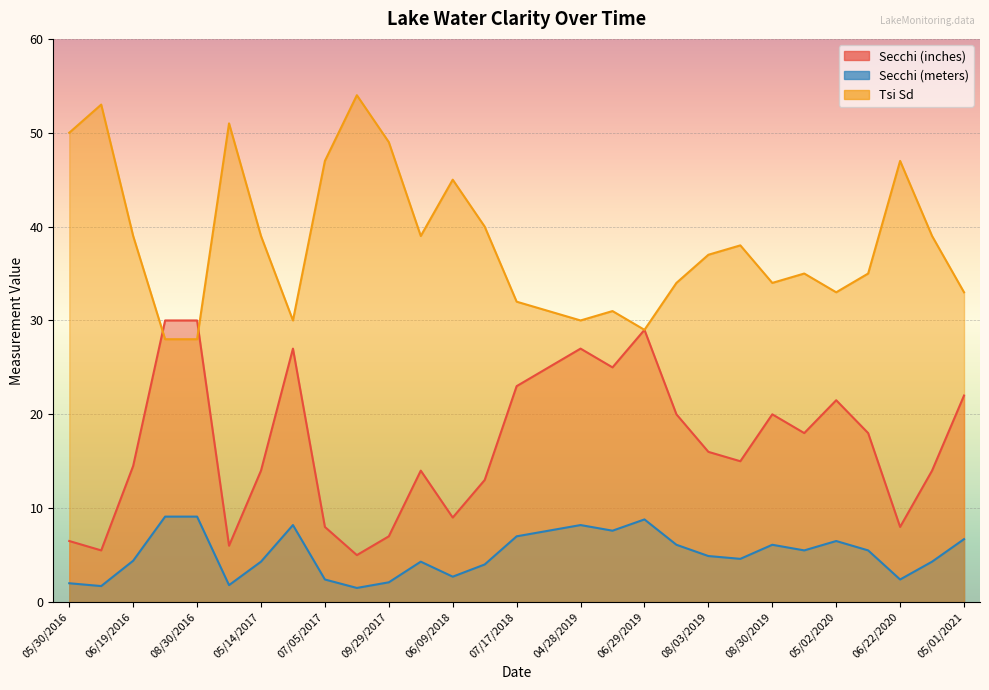

Between 07/26/2016 and 04/08/2017, which series saw the biggest shift?

Secchi (inches)